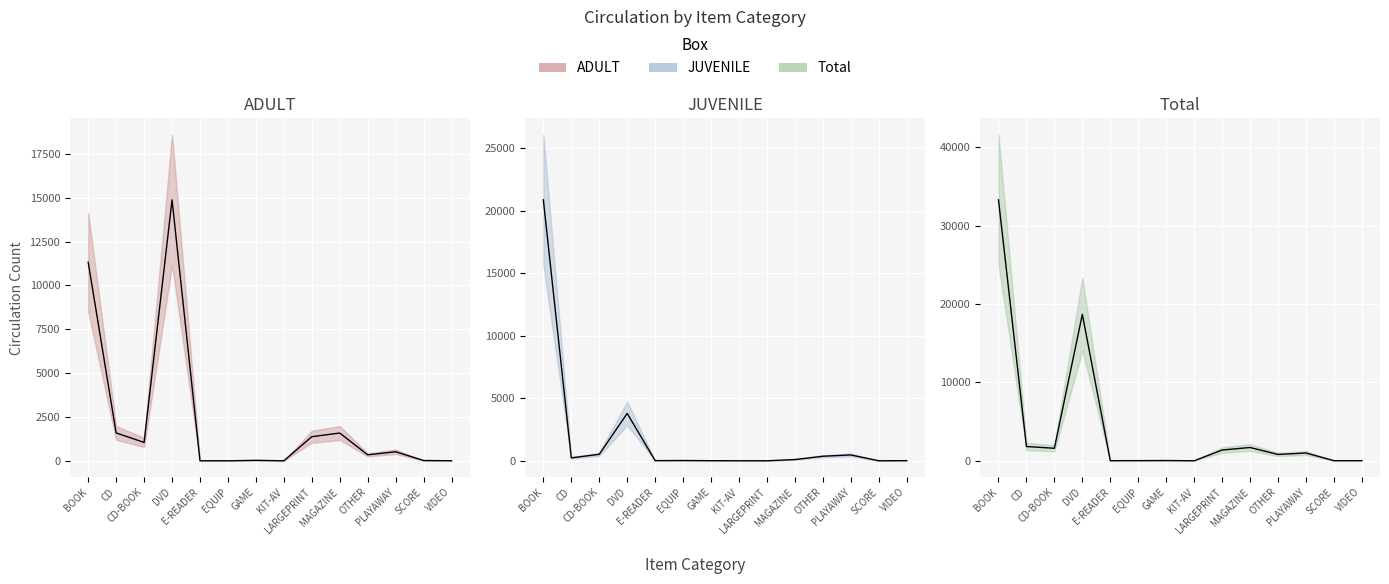

What is the difference between the ADULT values at GAME and VIDEO?

23